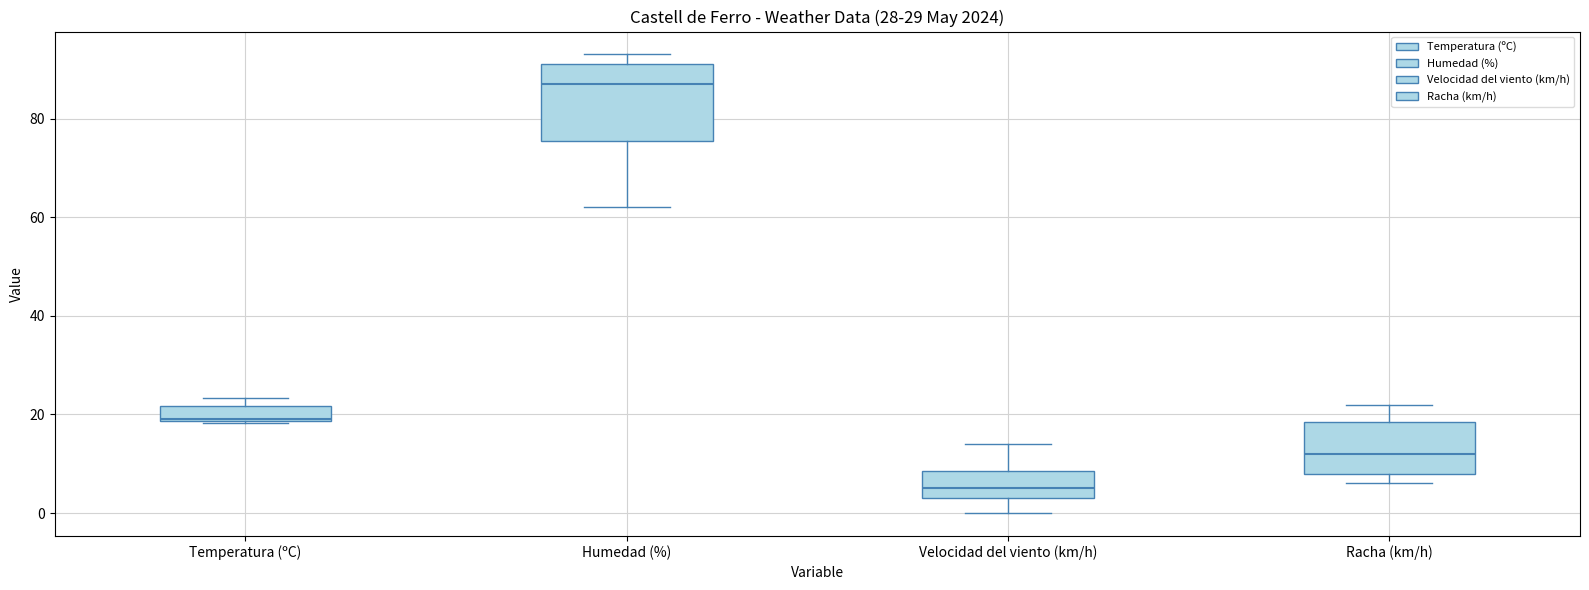

Reading left to right, read every box against the y-axis: the position of its median line, the range the box covers, and the ends of its whiskers. The values are not printed on the chart, so give them approximately, as read against the axis.

Temperatura (ºC): median 20, box 18 to 22, whiskers 18 to 24
Humedad (%): median 88, box 76 to 92, whiskers 62 to 94
Velocidad del viento (km/h): median 6, box 4 to 8, whiskers 0 to 14
Racha (km/h): median 12, box 8 to 18, whiskers 6 to 22